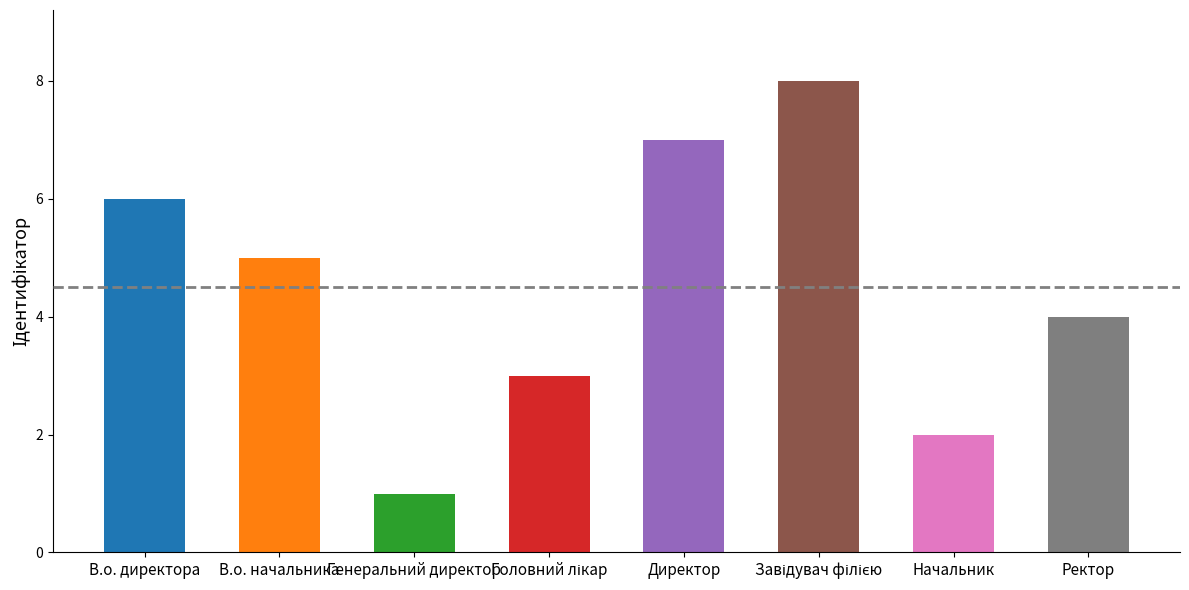

What is the difference between the maximum and minimum values?

7